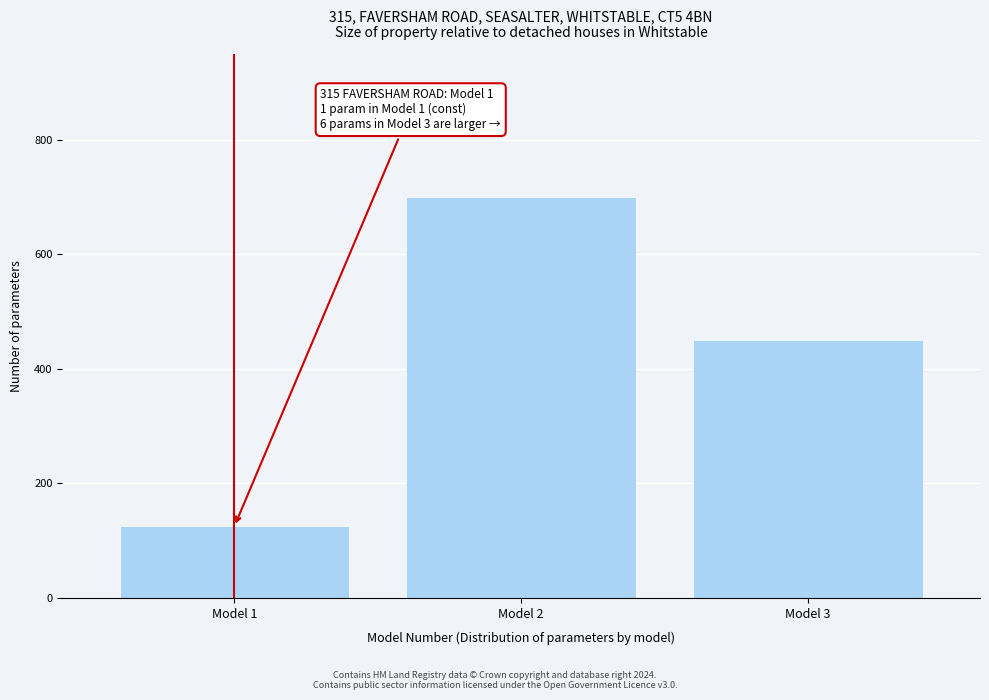

Reading left to right, extract all data points from this chart.

Model 1=125	Model 2=700	Model 3=450